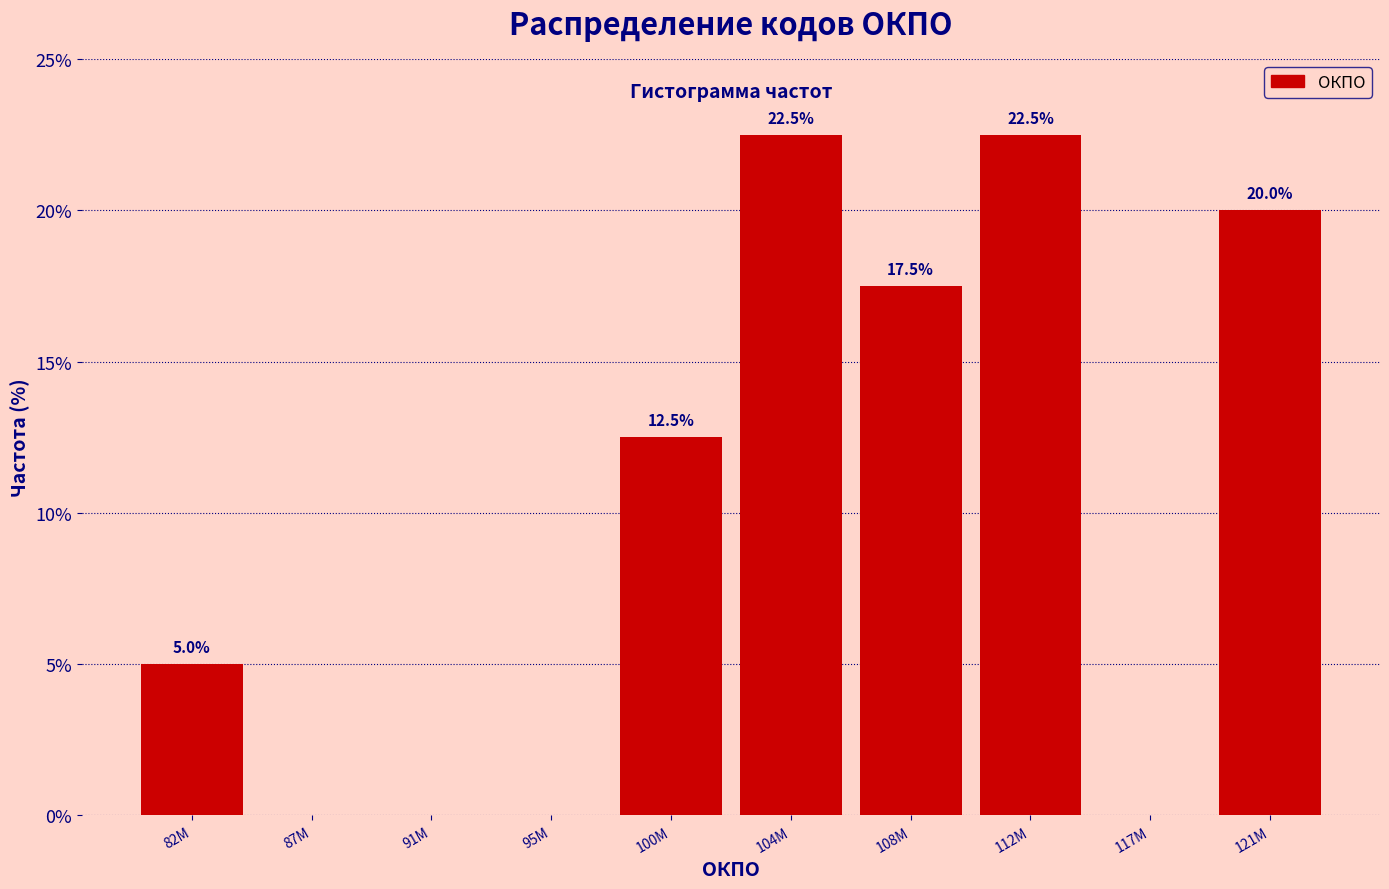

Reading right to left, what are all the values shown in this chart?

121M=20.0	117M=0.0	112M=22.5	108M=17.5	104M=22.5	100M=12.5	95M=0.0	91M=0.0	87M=0.0	82M=5.0